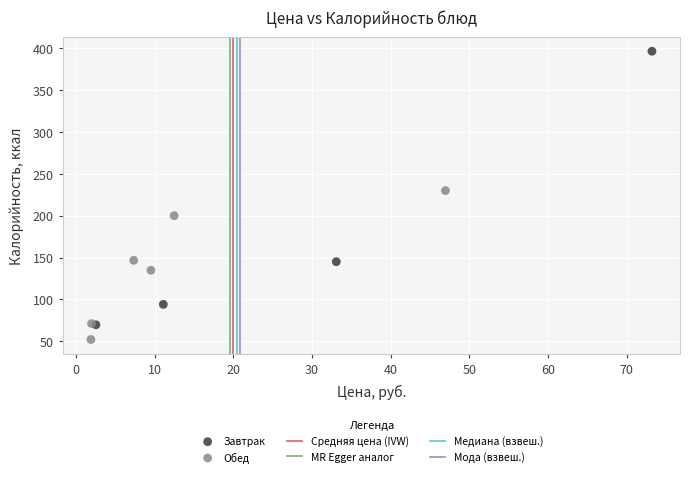

Which series has the widest spread of Y values?

Завтрак